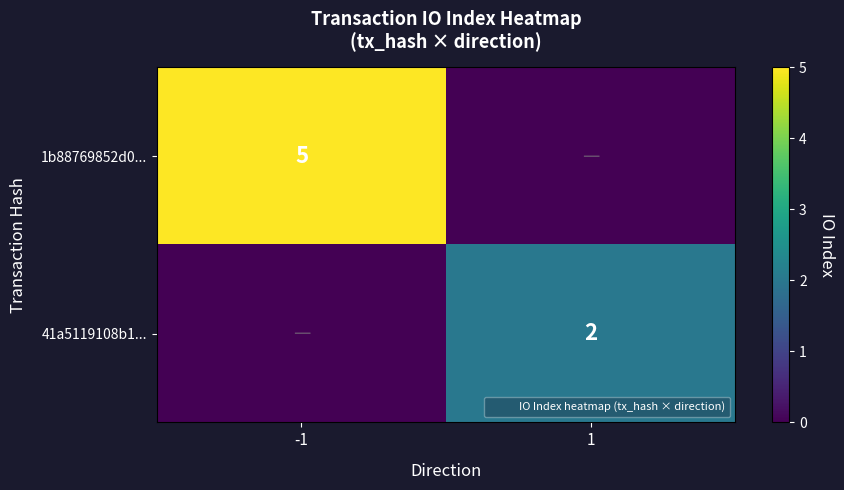

Is the value of 1b88769852d0... at -1 greater than the value of 41a5119108b1... at -1?

Yes